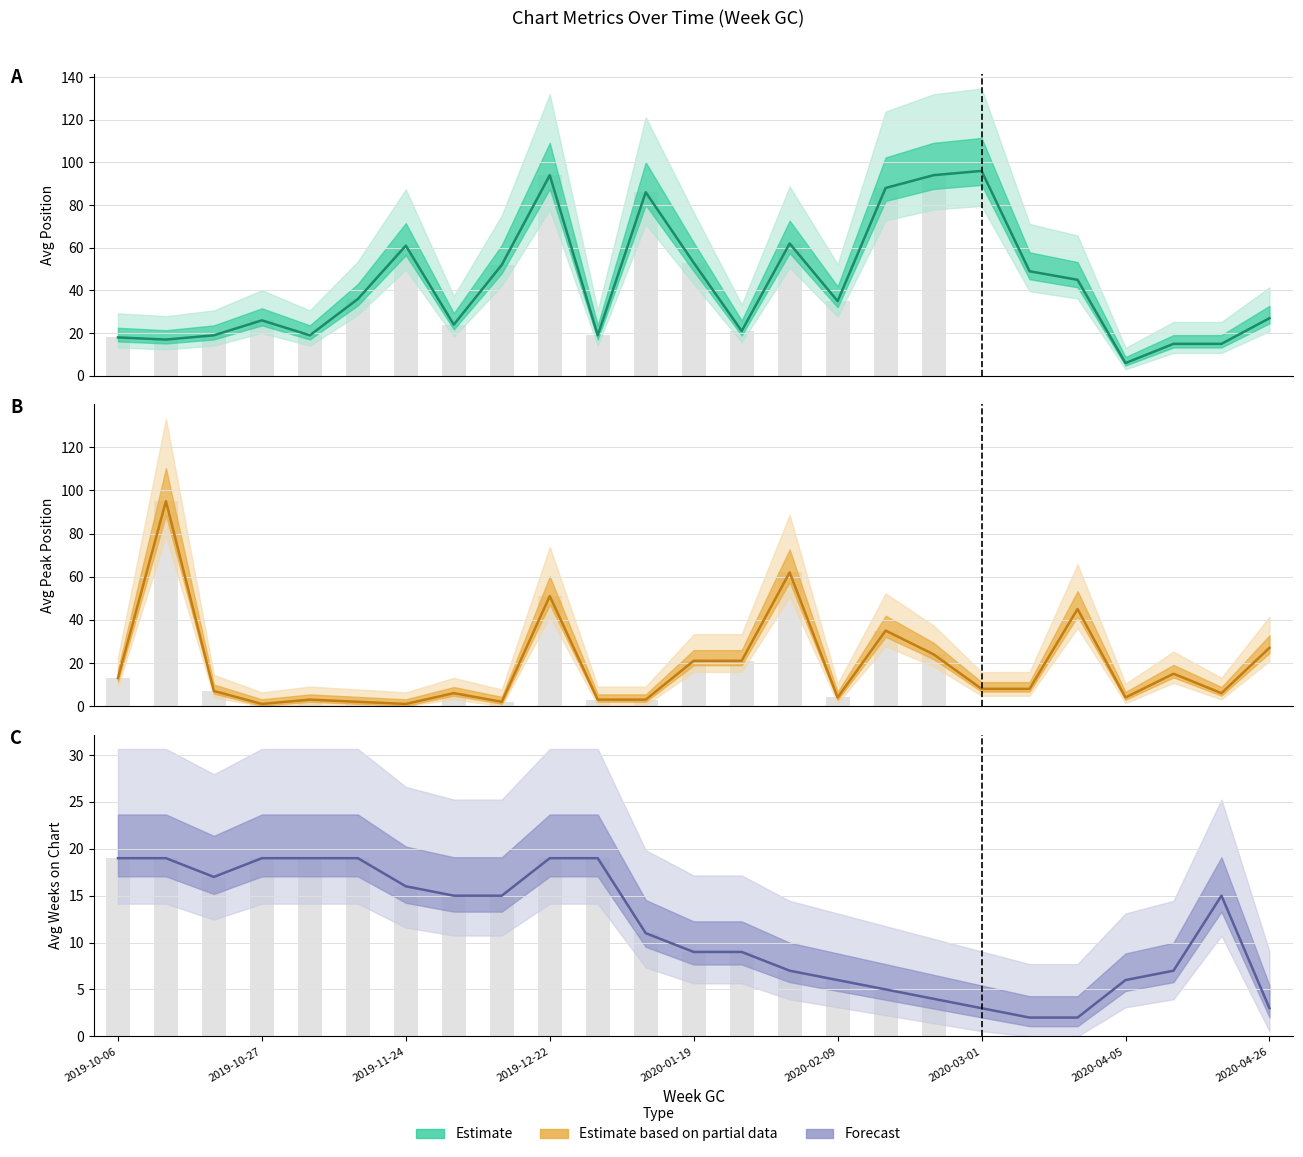

Rank the series at 2019-12-15 from lowest to highest value.

Avg Peak Position, Avg Weeks on Chart, Avg Position